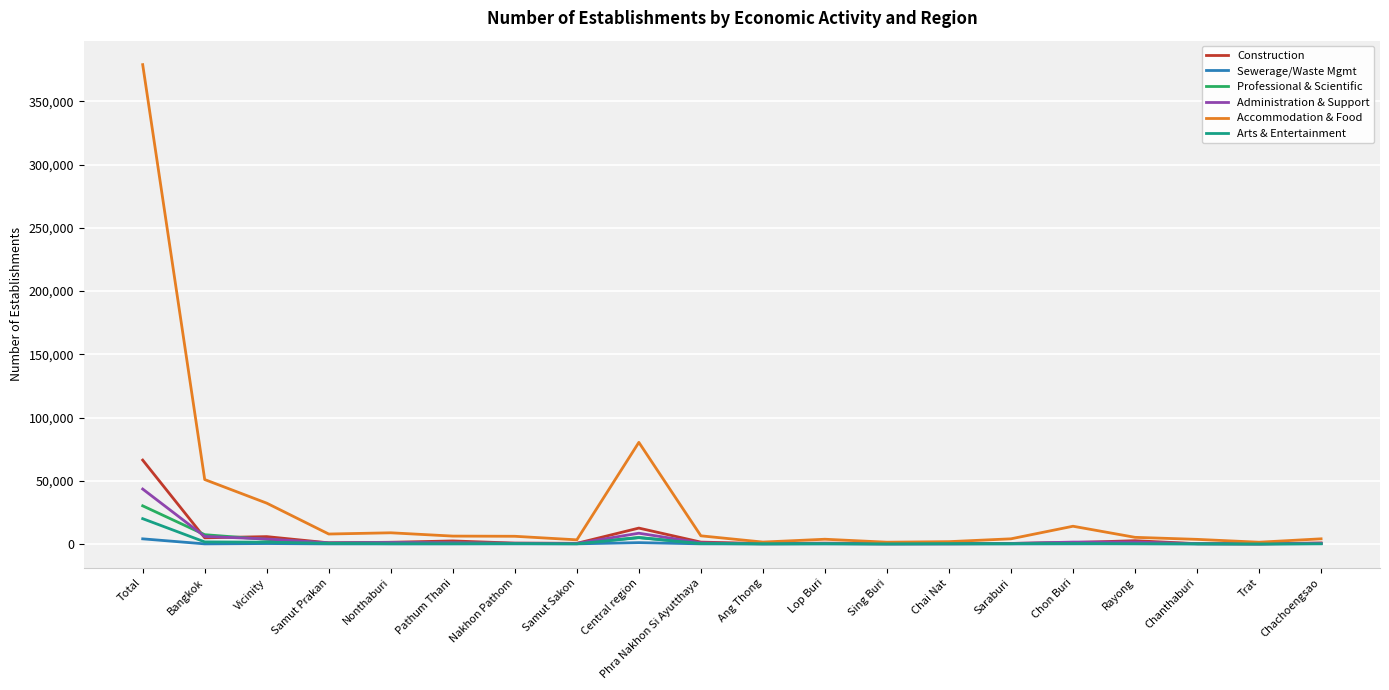

What is the total value across all series at Chai Nat?

2909